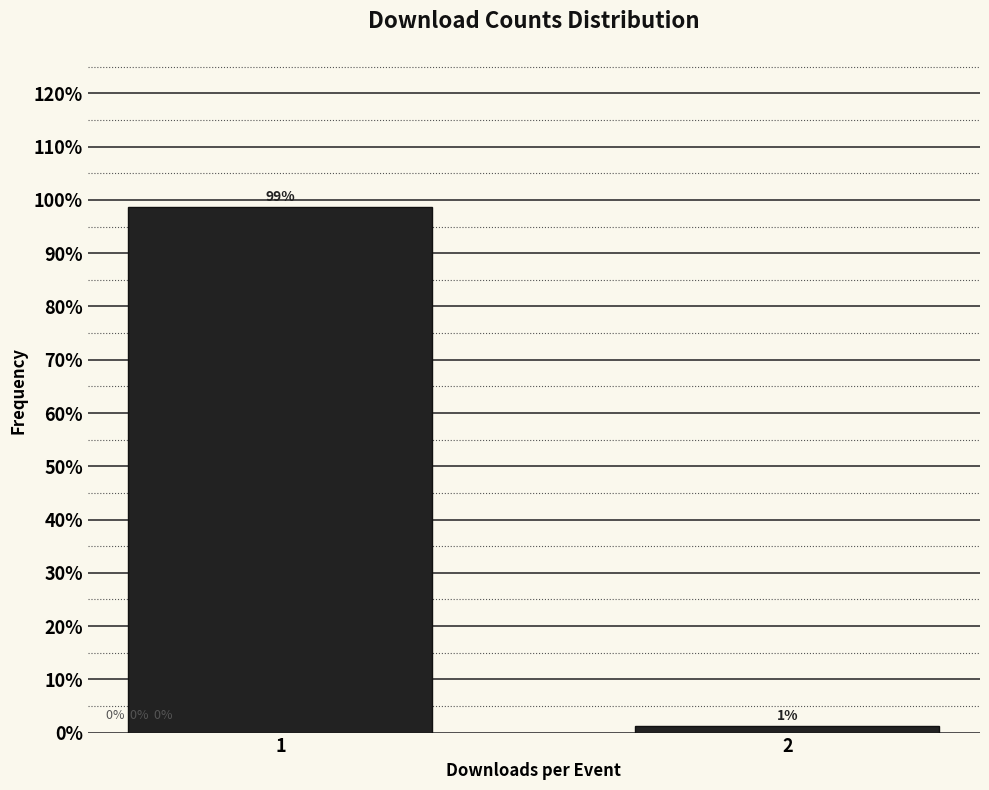

What value does the data have at 1?

98.8